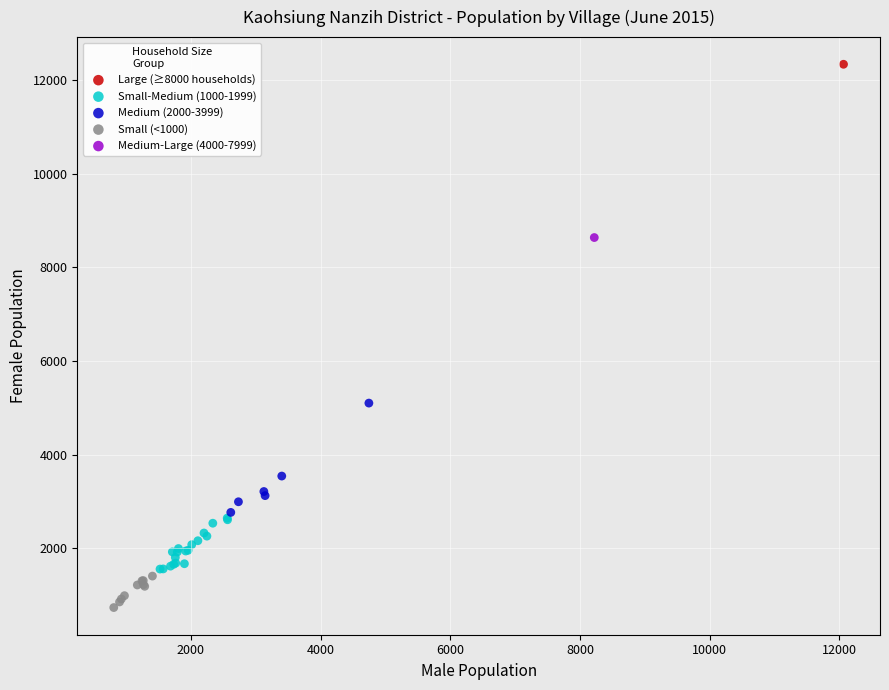

Which series contains the lowest Y value?

Small (<1000)